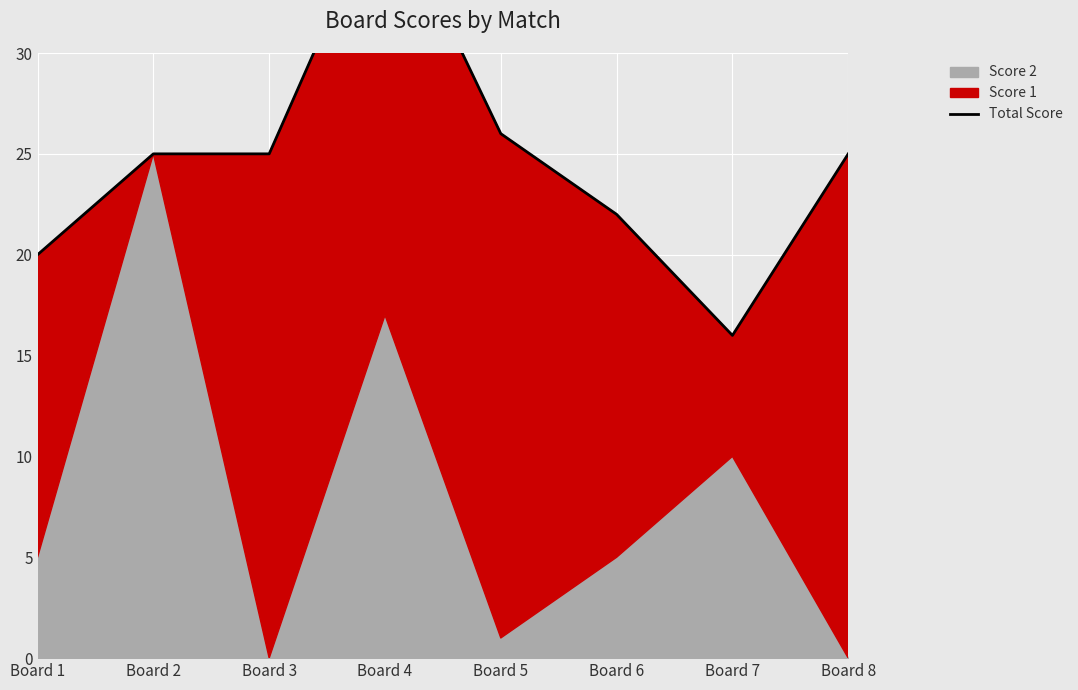

What is the value of the 7th point from the left?

16